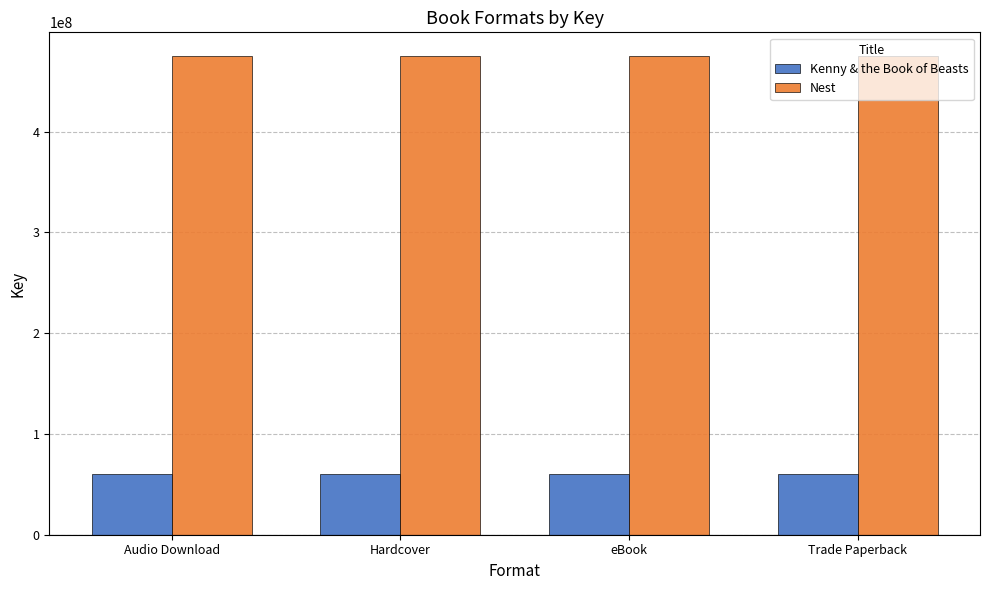

Reading left to right, list all the values displayed in this chart.

Kenny & the Book of Beasts: Audio Download=60571632	Hardcover=60571632	eBook=60571632	Trade Paperback=60571632
Nest: Audio Download=474828638	Hardcover=474828638	eBook=474828638	Trade Paperback=474828638